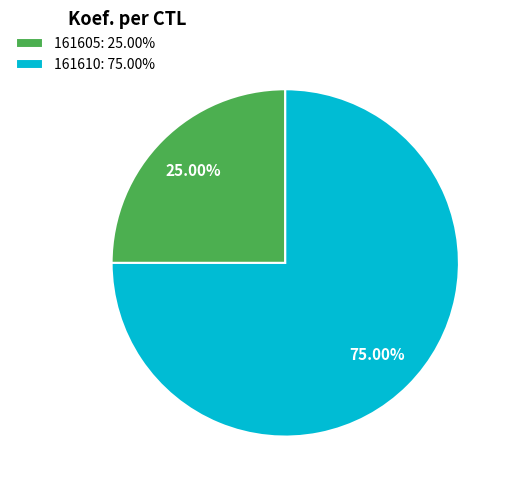

Between 161610 and 161605, which is larger?

161610